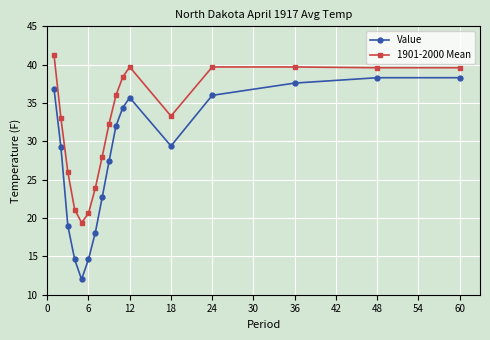

What is the value of the Value point at the 12th from the left?

35.7